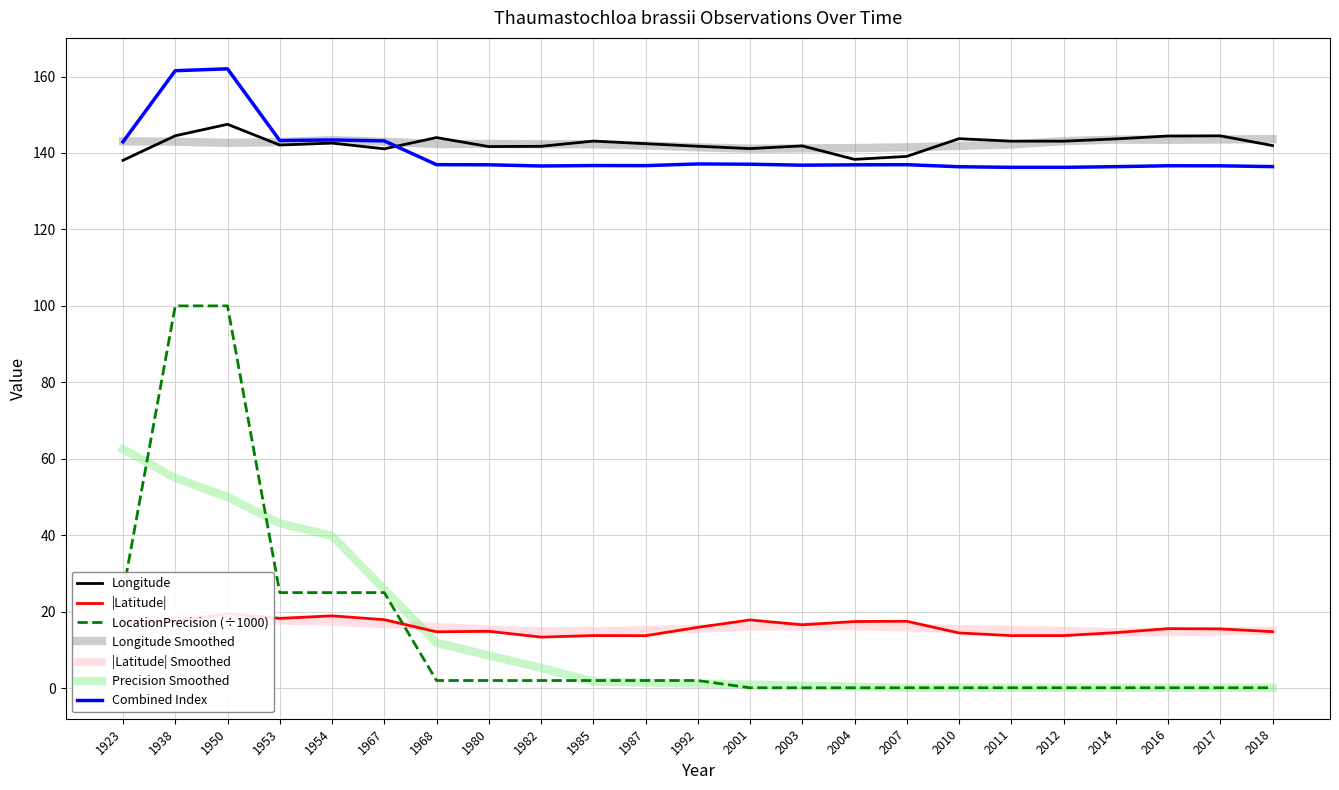

True or false: Longitude and Latitude cross at least once.

False